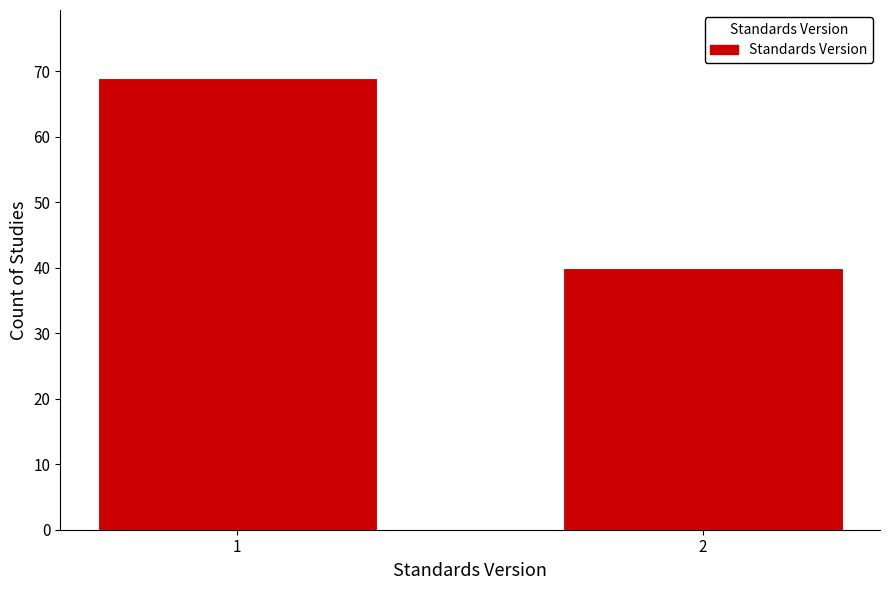

Reading right to left, list all the values displayed in this chart.

40	69